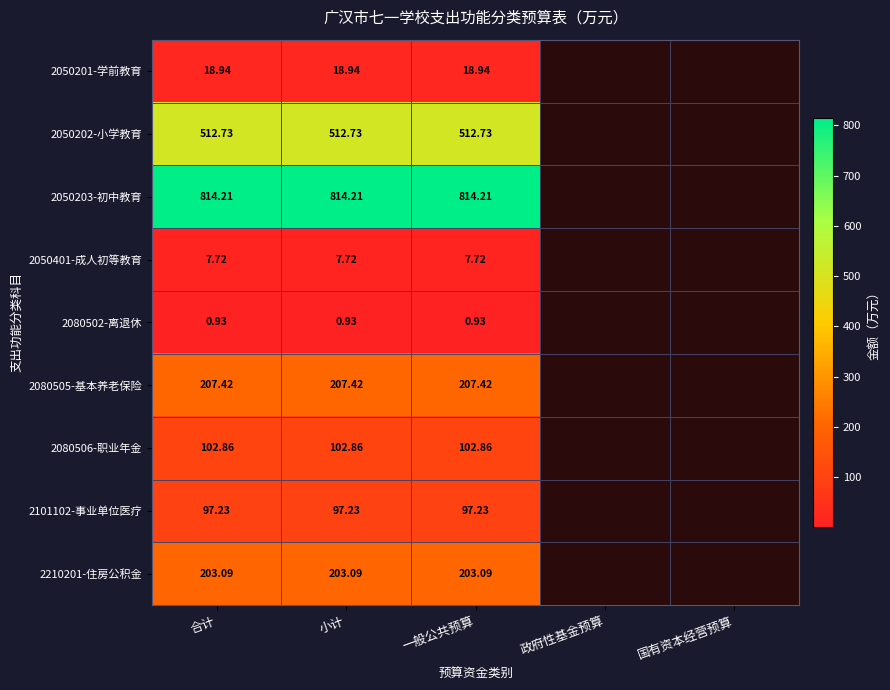

How many data points in 2080506-职业年金 are above 102?

3